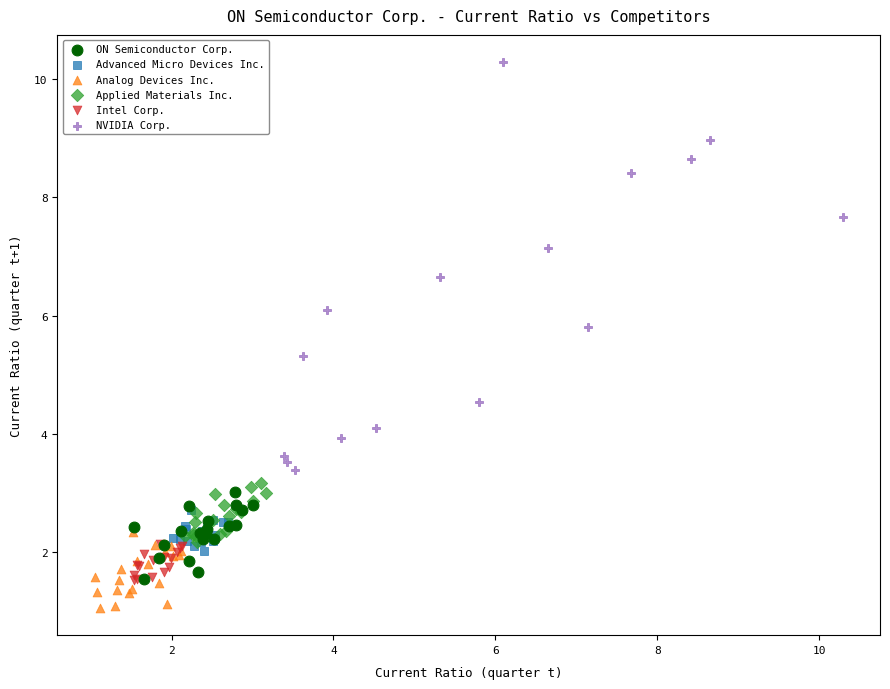

Which series has the widest spread of Y values?

NVIDIA Corp.